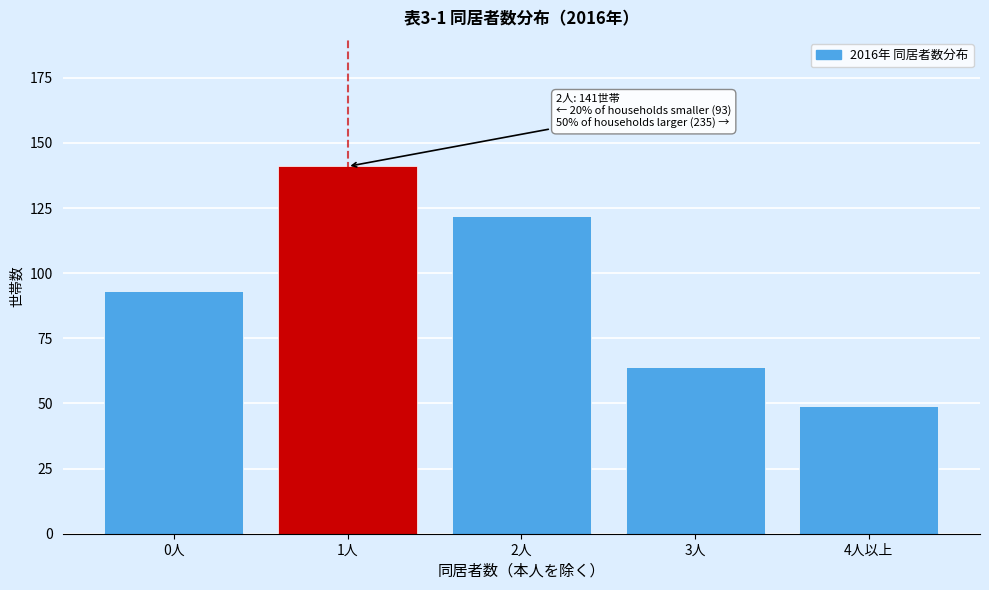

Reading right to left, extract all data points from this chart.

4人以上=49	3人=64	2人=122	1人=141	0人=93